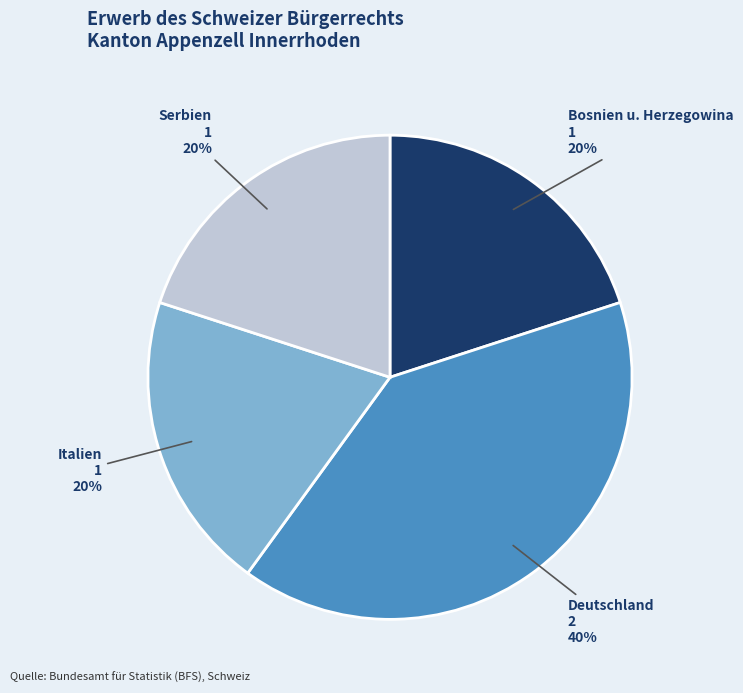

Is there a majority slice in this chart?

No